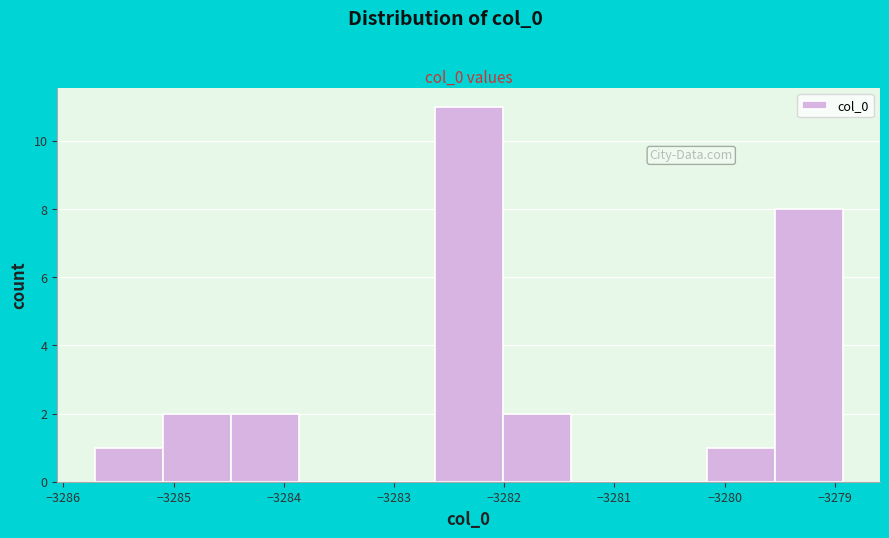

Reading left to right, transcribe this chart: for each bar, give the range it covers on the x-axis and its height. Neither the bar edges nor the heights are printed on the chart, so give them approximately, as read against the axes.

-3285.7 to -3285.1: 1
-3285.1 to -3284.5: 2
-3284.5 to -3283.9: 2
-3283.9 to -3283.2: 0
-3283.2 to -3282.6: 0
-3282.6 to -3282.0: 11
-3282.0 to -3281.4: 2
-3281.4 to -3280.8: 0
-3280.8 to -3280.2: 0
-3280.2 to -3279.5: 1
-3279.5 to -3278.9: 8